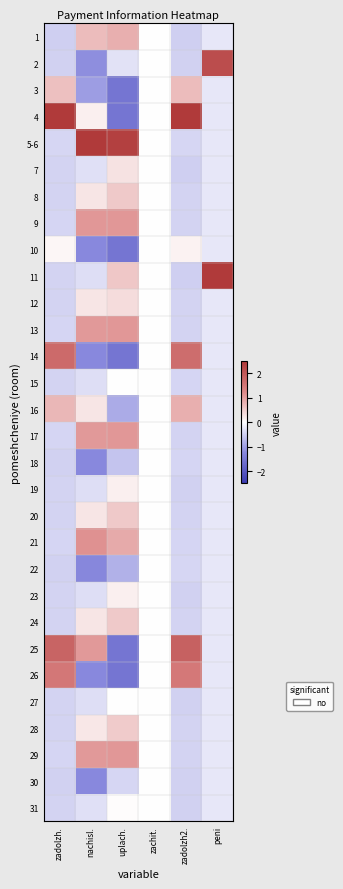

Reading left to right, list all the values displayed in this chart.

1: zadolzh.=-0.5	nachisl.=0.7	uplach.=0.8	zachit.=0.0	zadolzh2.=-0.5	peni=-0.3
2: zadolzh.=-0.5	nachisl.=-1.2	uplach.=-0.3	zachit.=0.0	zadolzh2.=-0.5	peni=2.2
3: zadolzh.=0.7	nachisl.=-1.0	uplach.=-1.5	zachit.=0.0	zadolzh2.=0.7	peni=-0.3
4: zadolzh.=2.5	nachisl.=0.2	uplach.=-1.5	zachit.=0.0	zadolzh2.=2.5	peni=-0.3
5-6: zadolzh.=-0.4	nachisl.=2.5	uplach.=2.4	zachit.=0.0	zadolzh2.=-0.4	peni=-0.3
7: zadolzh.=-0.5	nachisl.=-0.3	uplach.=0.3	zachit.=0.0	zadolzh2.=-0.5	peni=-0.3
8: zadolzh.=-0.5	nachisl.=0.3	uplach.=0.6	zachit.=0.0	zadolzh2.=-0.5	peni=-0.3
9: zadolzh.=-0.4	nachisl.=1.1	uplach.=1.1	zachit.=0.0	zadolzh2.=-0.4	peni=-0.3
10: zadolzh.=0.1	nachisl.=-1.2	uplach.=-1.5	zachit.=0.0	zadolzh2.=0.1	peni=-0.3
11: zadolzh.=-0.5	nachisl.=-0.3	uplach.=0.6	zachit.=0.0	zadolzh2.=-0.5	peni=2.5
12: zadolzh.=-0.5	nachisl.=0.3	uplach.=0.4	zachit.=0.0	zadolzh2.=-0.5	peni=-0.3
13: zadolzh.=-0.4	nachisl.=1.1	uplach.=1.1	zachit.=0.0	zadolzh2.=-0.4	peni=-0.3
14: zadolzh.=1.7	nachisl.=-1.2	uplach.=-1.5	zachit.=0.0	zadolzh2.=1.7	peni=-0.3
15: zadolzh.=-0.5	nachisl.=-0.3	uplach.=0.0	zachit.=0.0	zadolzh2.=-0.4	peni=-0.3
16: zadolzh.=0.8	nachisl.=0.3	uplach.=-0.9	zachit.=0.0	zadolzh2.=0.8	peni=-0.3
17: zadolzh.=-0.4	nachisl.=1.1	uplach.=1.1	zachit.=0.0	zadolzh2.=-0.4	peni=-0.3
18: zadolzh.=-0.5	nachisl.=-1.2	uplach.=-0.6	zachit.=0.0	zadolzh2.=-0.4	peni=-0.3
19: zadolzh.=-0.5	nachisl.=-0.3	uplach.=0.2	zachit.=0.0	zadolzh2.=-0.5	peni=-0.3
20: zadolzh.=-0.5	nachisl.=0.3	uplach.=0.6	zachit.=0.0	zadolzh2.=-0.5	peni=-0.3
21: zadolzh.=-0.4	nachisl.=1.1	uplach.=0.9	zachit.=0.0	zadolzh2.=-0.4	peni=-0.3
22: zadolzh.=-0.5	nachisl.=-1.3	uplach.=-0.8	zachit.=0.0	zadolzh2.=-0.4	peni=-0.3
23: zadolzh.=-0.5	nachisl.=-0.3	uplach.=0.2	zachit.=0.0	zadolzh2.=-0.5	peni=-0.3
24: zadolzh.=-0.5	nachisl.=0.3	uplach.=0.5	zachit.=0.0	zadolzh2.=-0.5	peni=-0.3
25: zadolzh.=1.8	nachisl.=1.1	uplach.=-1.5	zachit.=0.0	zadolzh2.=1.9	peni=-0.3
26: zadolzh.=1.5	nachisl.=-1.2	uplach.=-1.5	zachit.=0.0	zadolzh2.=1.5	peni=-0.3
27: zadolzh.=-0.5	nachisl.=-0.3	uplach.=0.0	zachit.=0.0	zadolzh2.=-0.5	peni=-0.3
28: zadolzh.=-0.5	nachisl.=0.3	uplach.=0.5	zachit.=0.0	zadolzh2.=-0.5	peni=-0.3
29: zadolzh.=-0.4	nachisl.=1.1	uplach.=1.1	zachit.=0.0	zadolzh2.=-0.4	peni=-0.3
30: zadolzh.=-0.5	nachisl.=-1.2	uplach.=-0.4	zachit.=0.0	zadolzh2.=-0.5	peni=-0.3
31: zadolzh.=-0.5	nachisl.=-0.3	uplach.=0.0	zachit.=0.0	zadolzh2.=-0.5	peni=-0.3